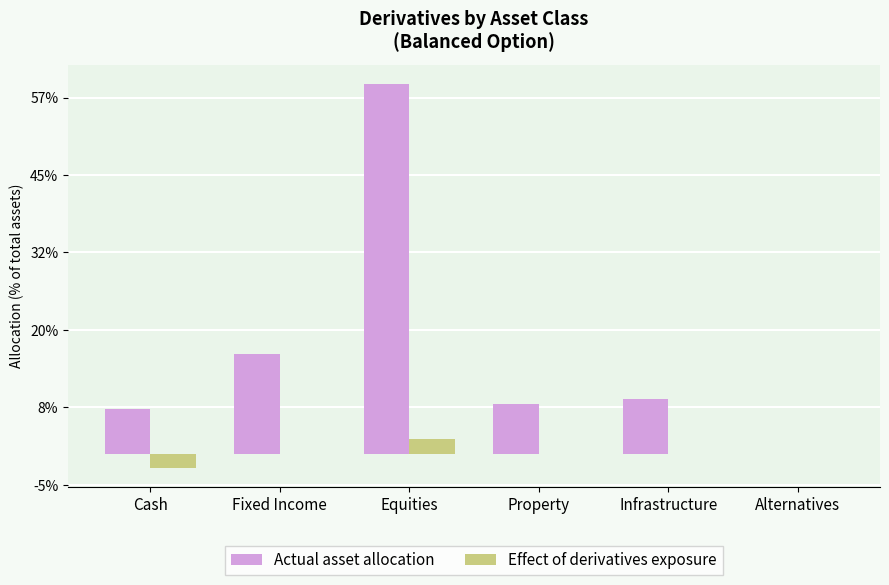

Rank the series by their average value, from highest to lowest.

Actual asset allocation, Effect of derivatives exposure